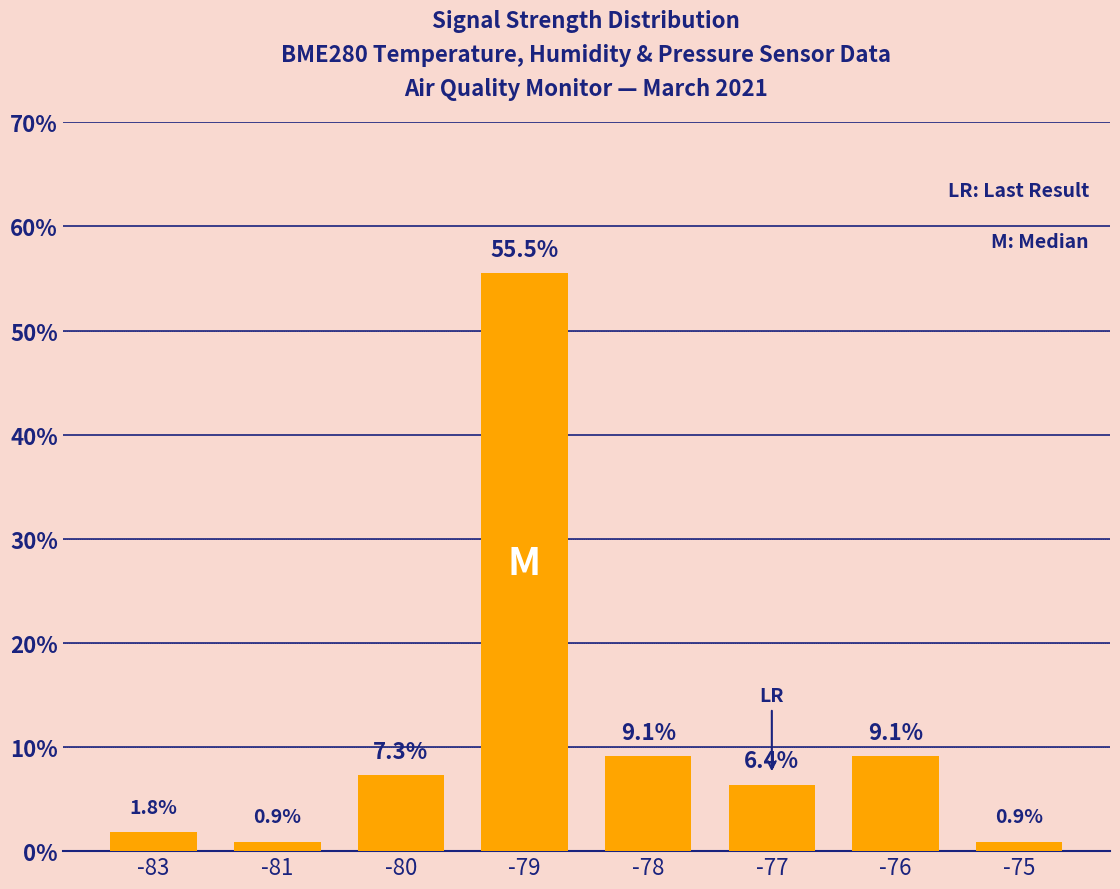

How many bars are there in total?

8